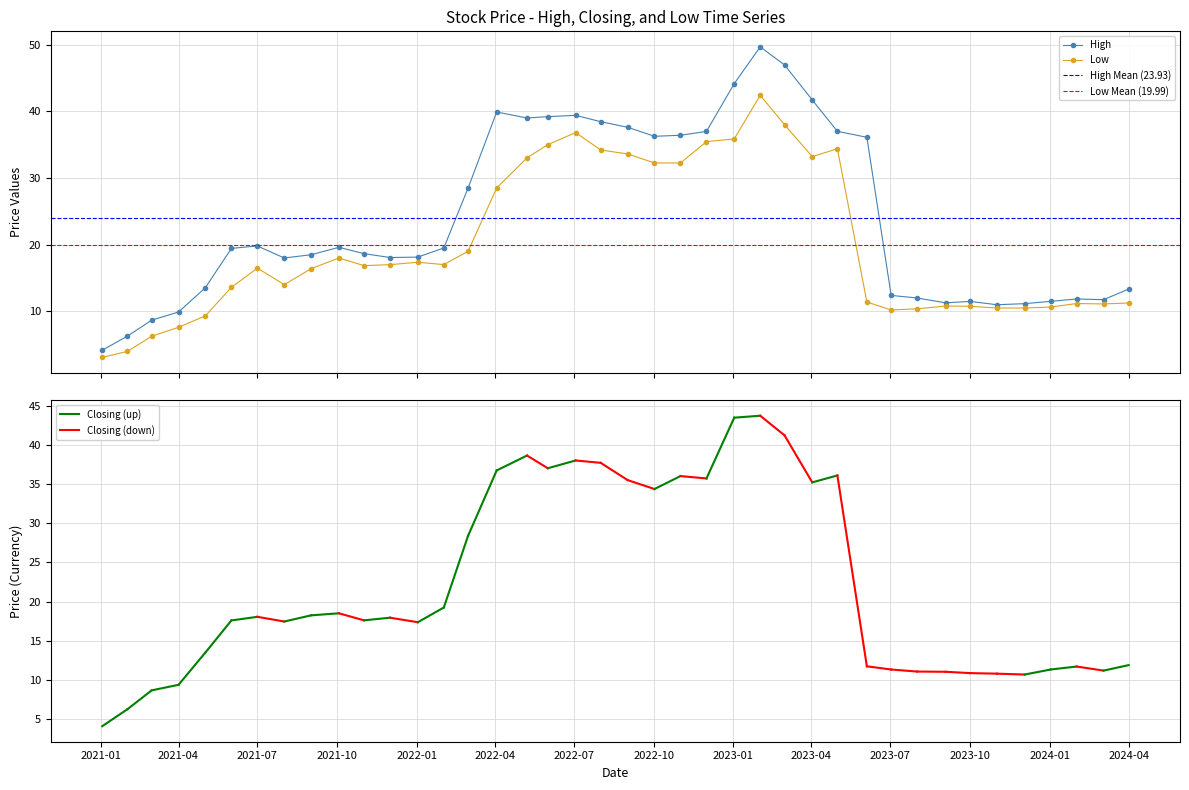

Rank the series by their average value, from highest to lowest.

High, Closing, Low